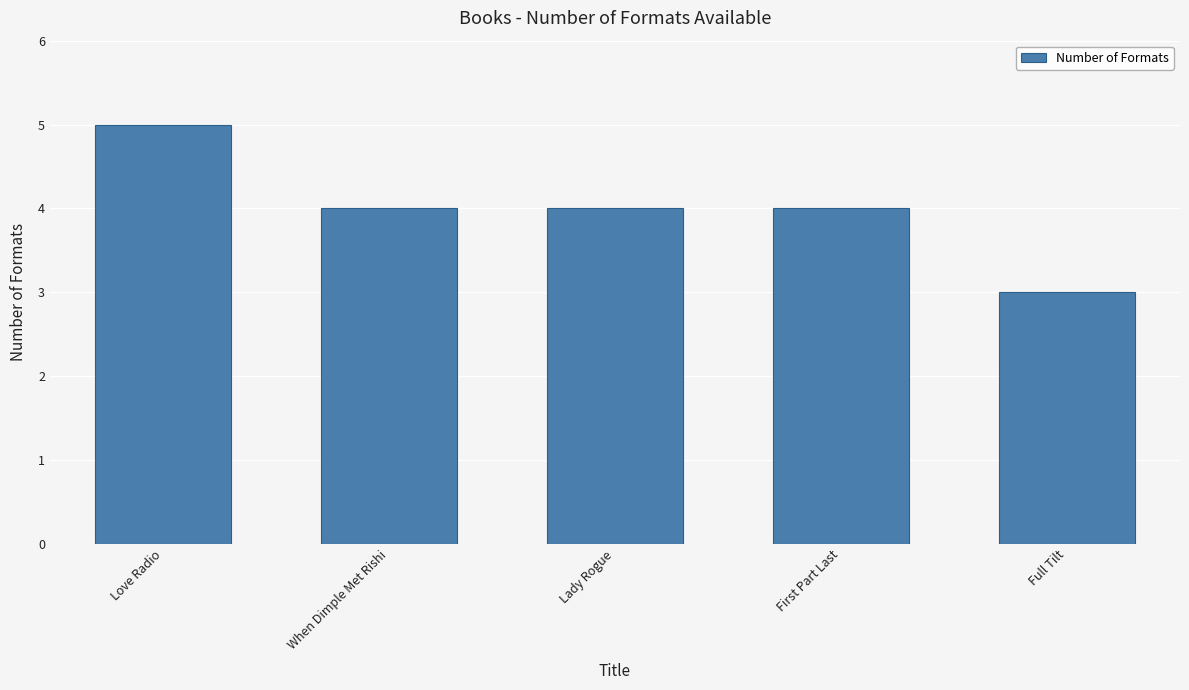

Which label corresponds to the largest value in the chart?

Love Radio